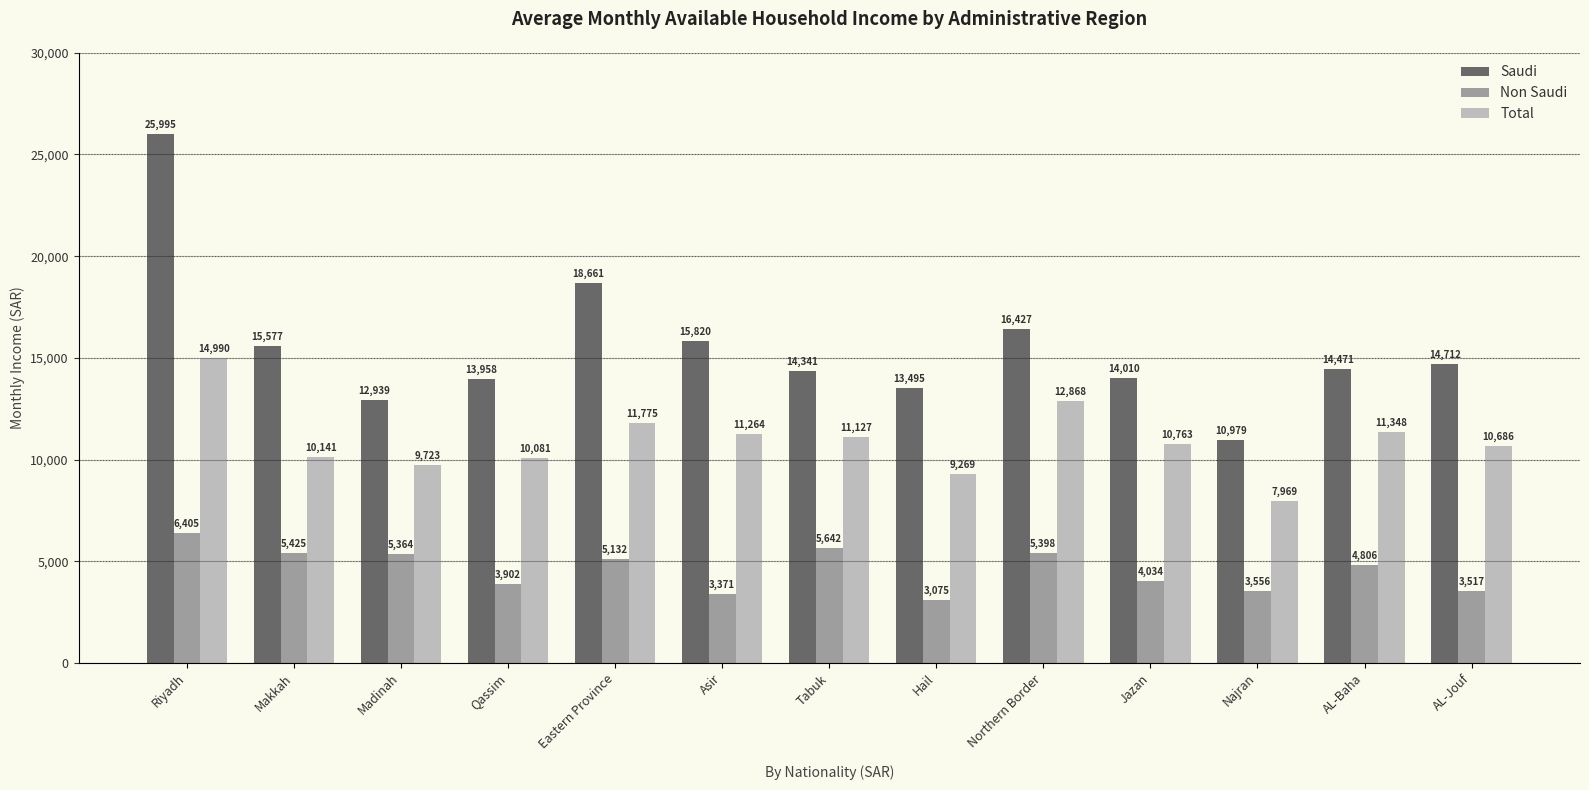

What is the label of the 11th bar from the right?

Madinah